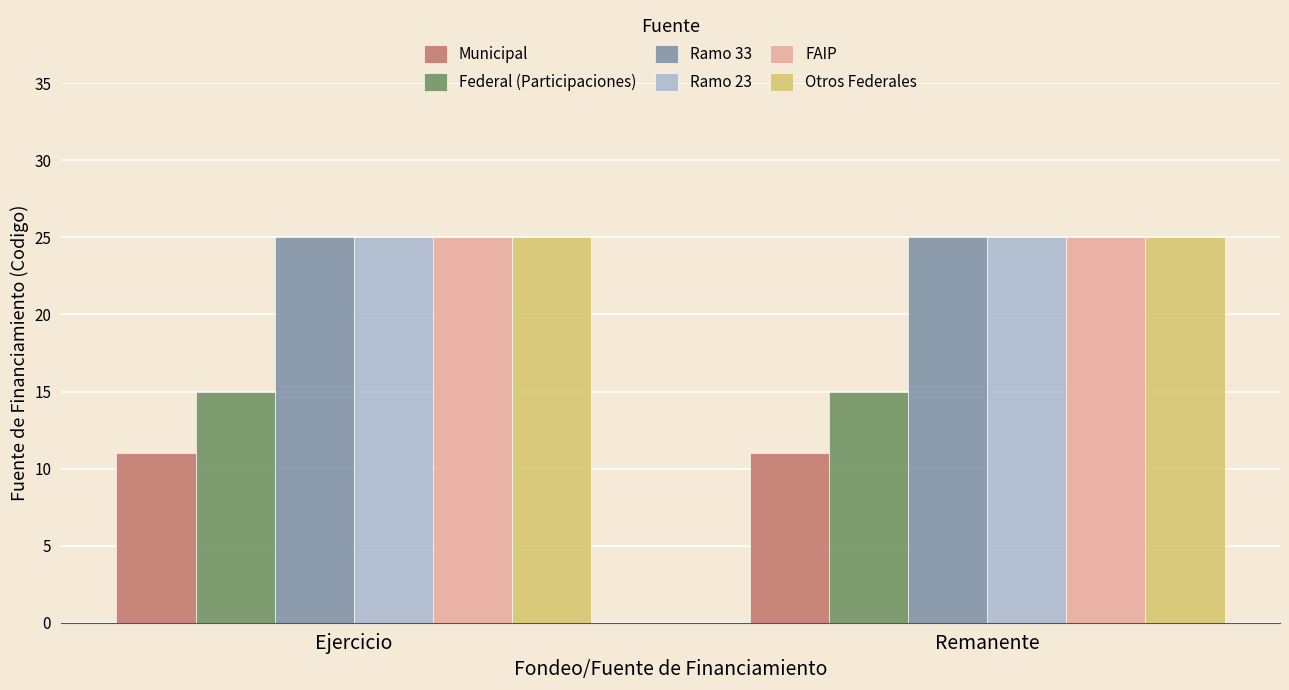

What is the difference between the highest and lowest values at Ejercicio?

14